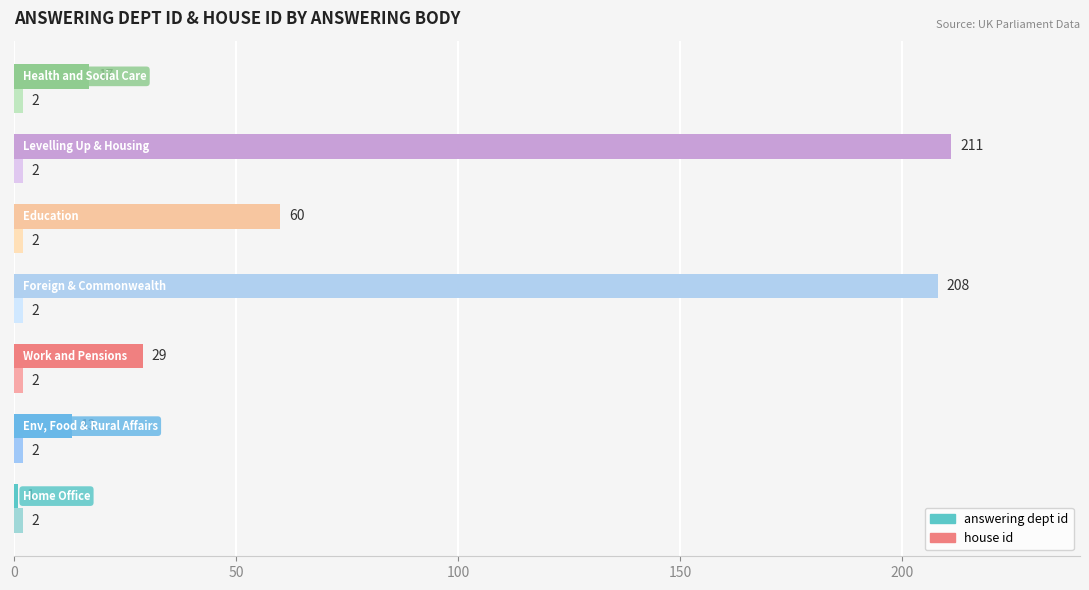

What is the difference between the second highest and second lowest values in the answering dept id series?

195